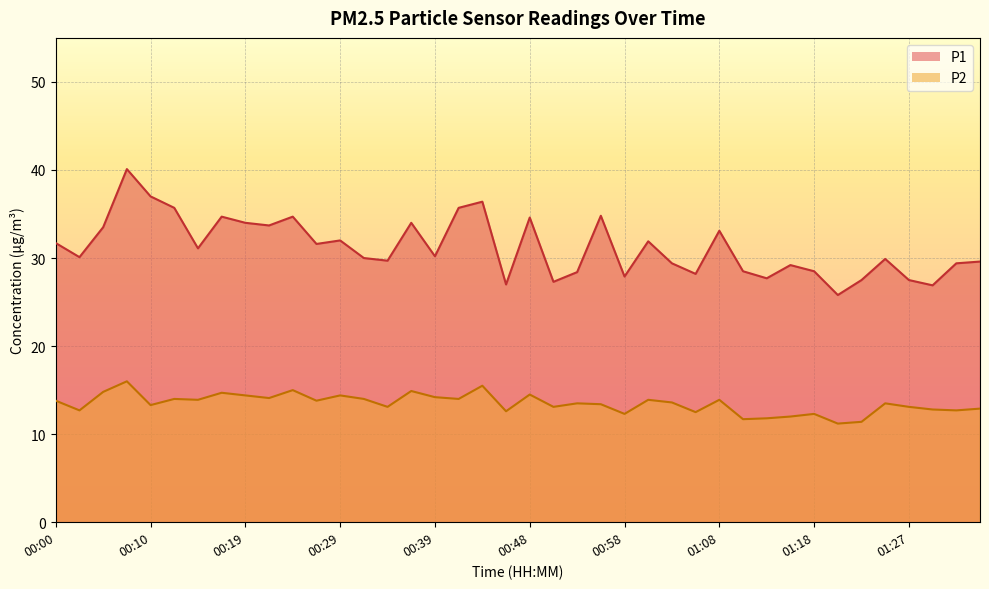

True or false: P1 and P2 cross at least once.

False